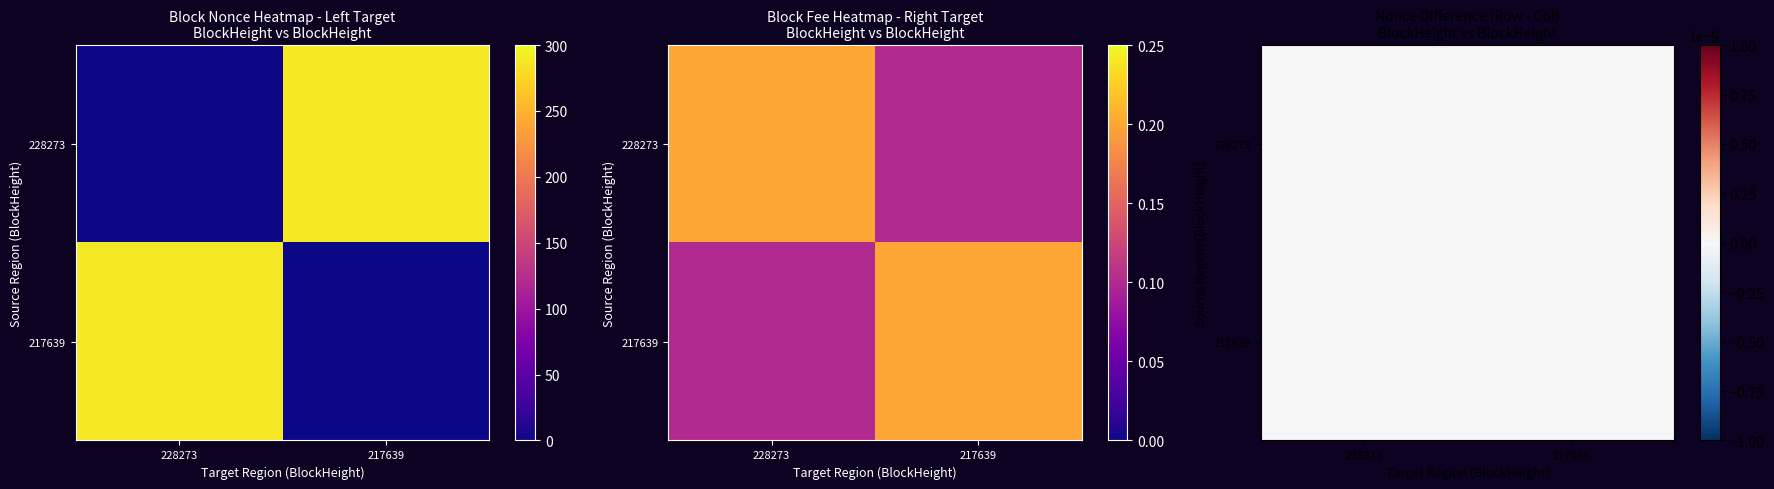

The value of 217639 at 0 is 481. True or false?

False